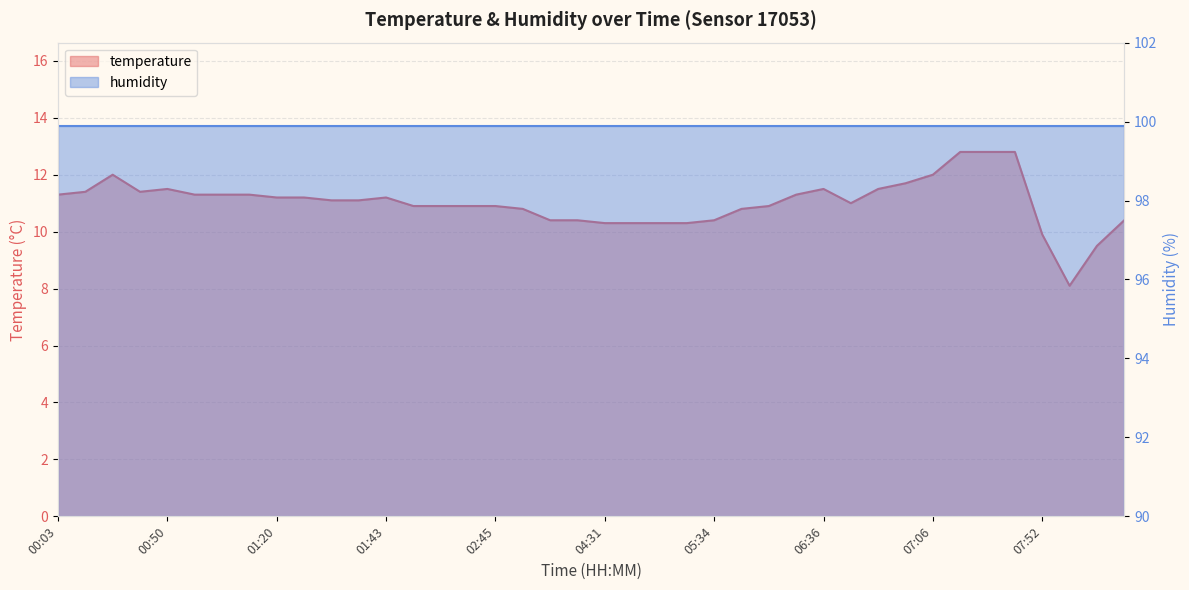

List the labels in order of value, largest first.

07:29, 07:32, 07:34, 00:08, 07:06, 06:56, 00:50, 06:36, 06:44, 00:05, 00:35, 00:03, 01:03, 01:05, 01:18, 06:26, 01:20, 01:28, 01:43, 01:38, 01:40, 06:39, 01:58, 02:07, 02:10, 02:45, 06:01, 03:10, 05:56, 04:06, 04:21, 05:34, 08:34, 04:31, 04:36, 05:00, 05:08, 07:52, 08:21, 07:57